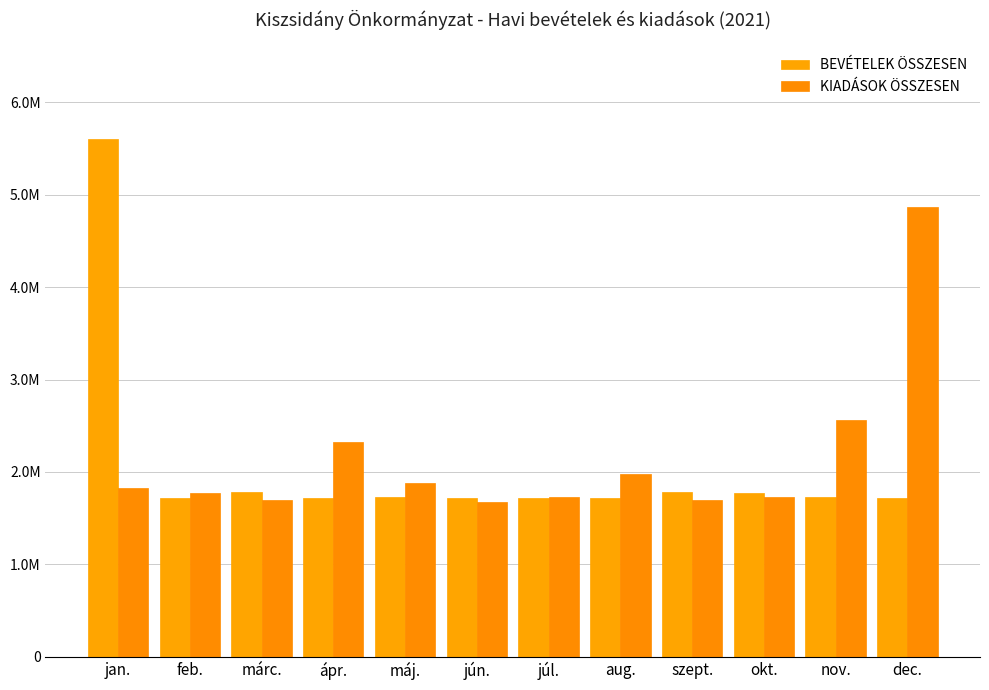

Are the bars horizontal?

No